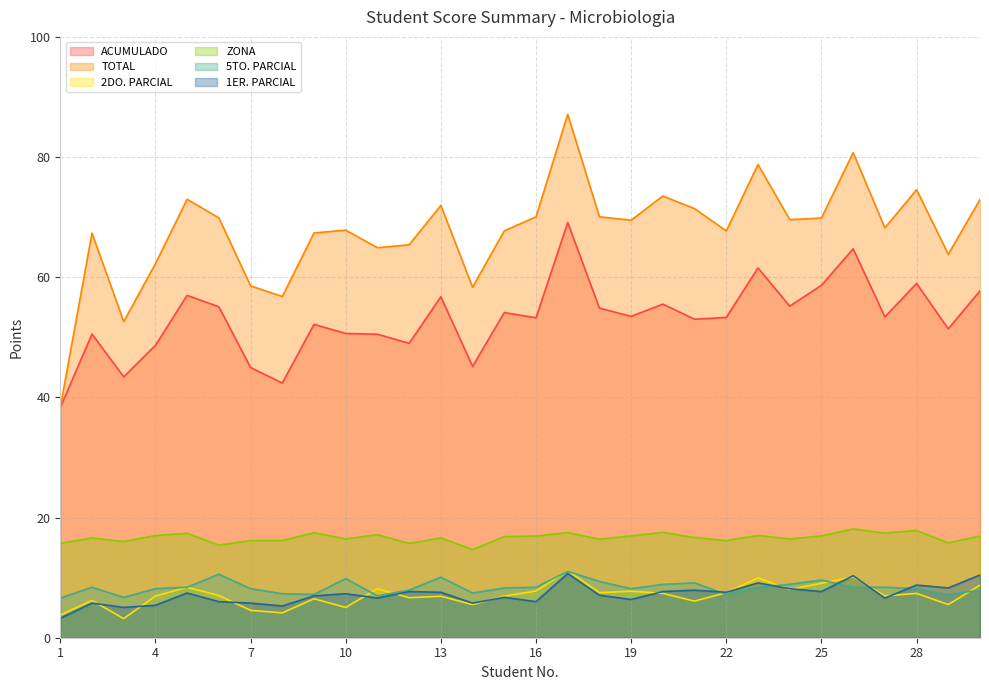

What is the approximate value of TOTAL at 11?

64.9